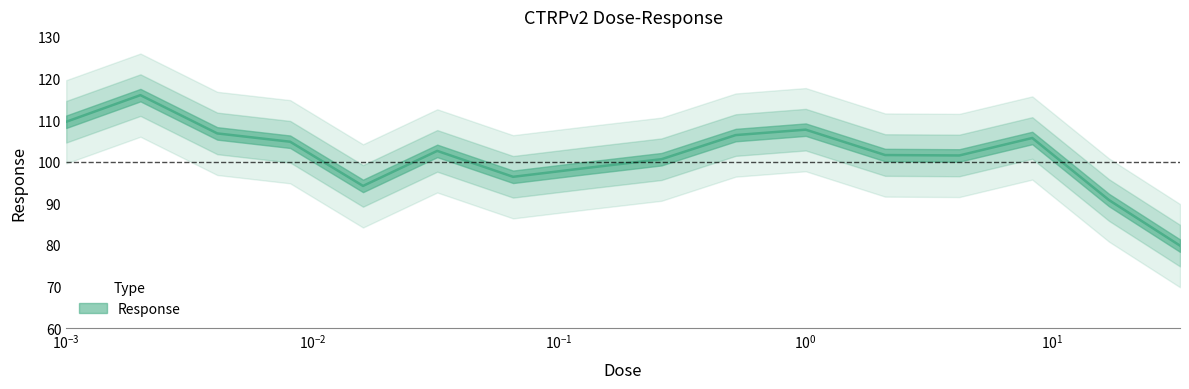

What is the average value?

101.4